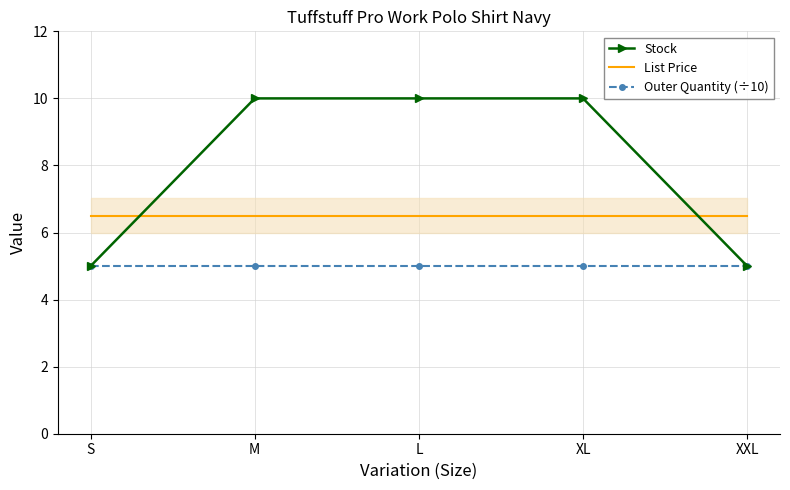

True or false: Stock and List Price cross at least once.

True